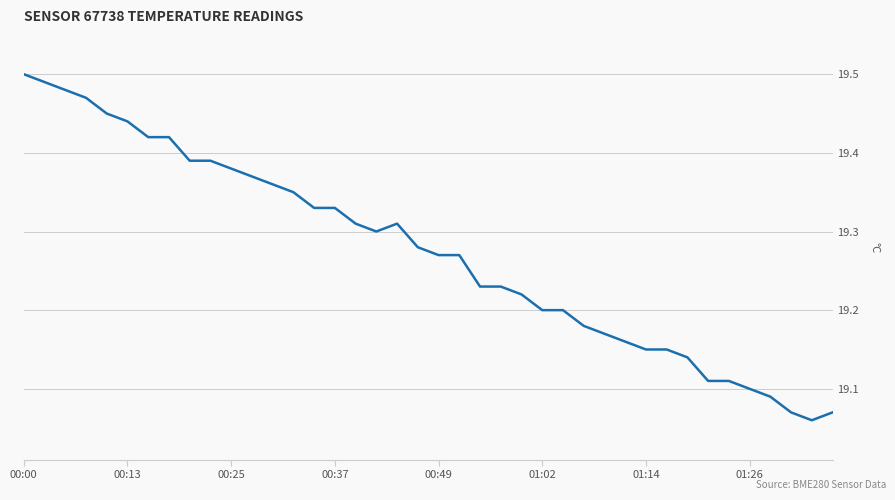

Which has a higher value, 00:00 or 01:14?

00:00